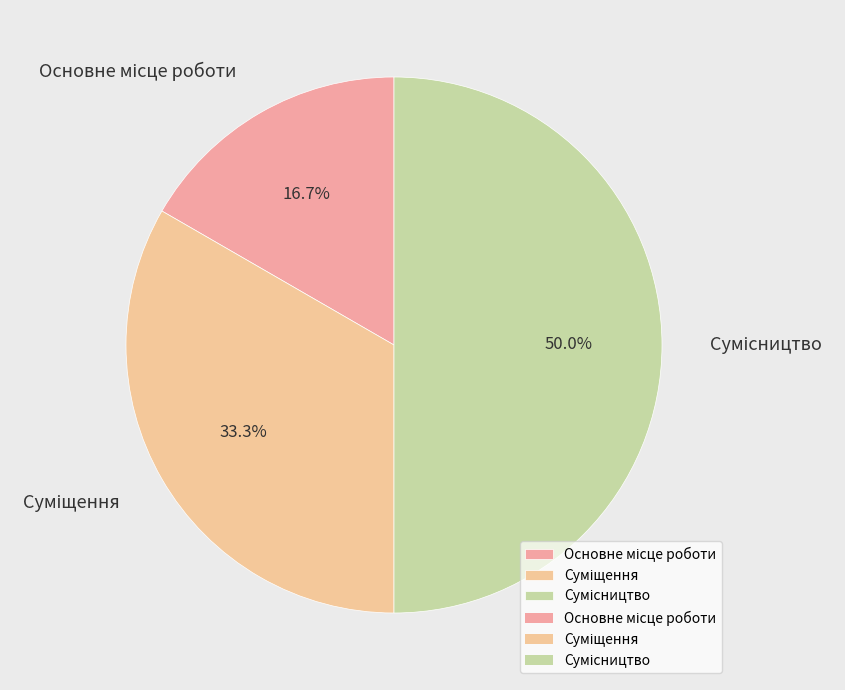

Combined, what portion of the pie is Суміщення and Основне місце роботи?

50.0%